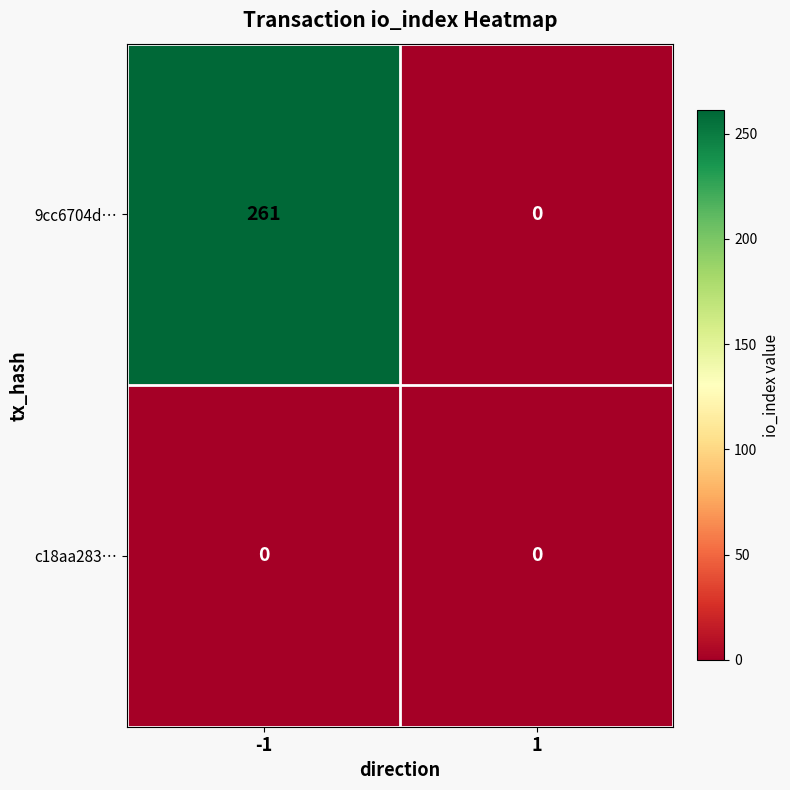

Which series has the largest total across all categories?

9cc6704d…